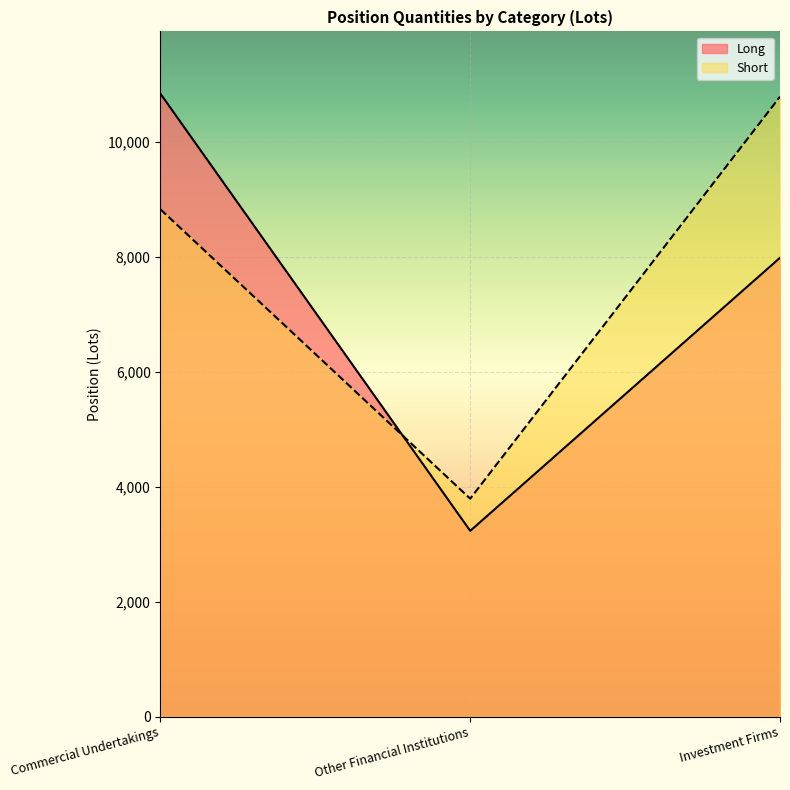

Is the value of Long at Investment Firms greater than the value of Short at Commercial Undertakings?

No